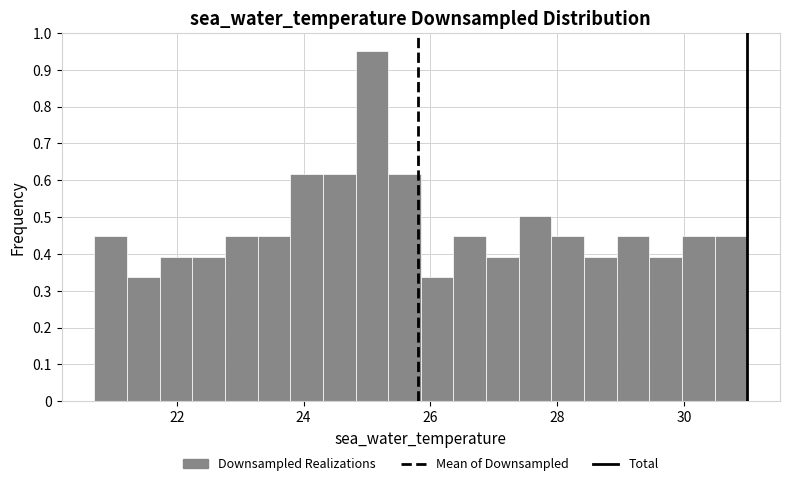

Read against the x-axis, roughly where is the centre of the tallest bar?

25.0